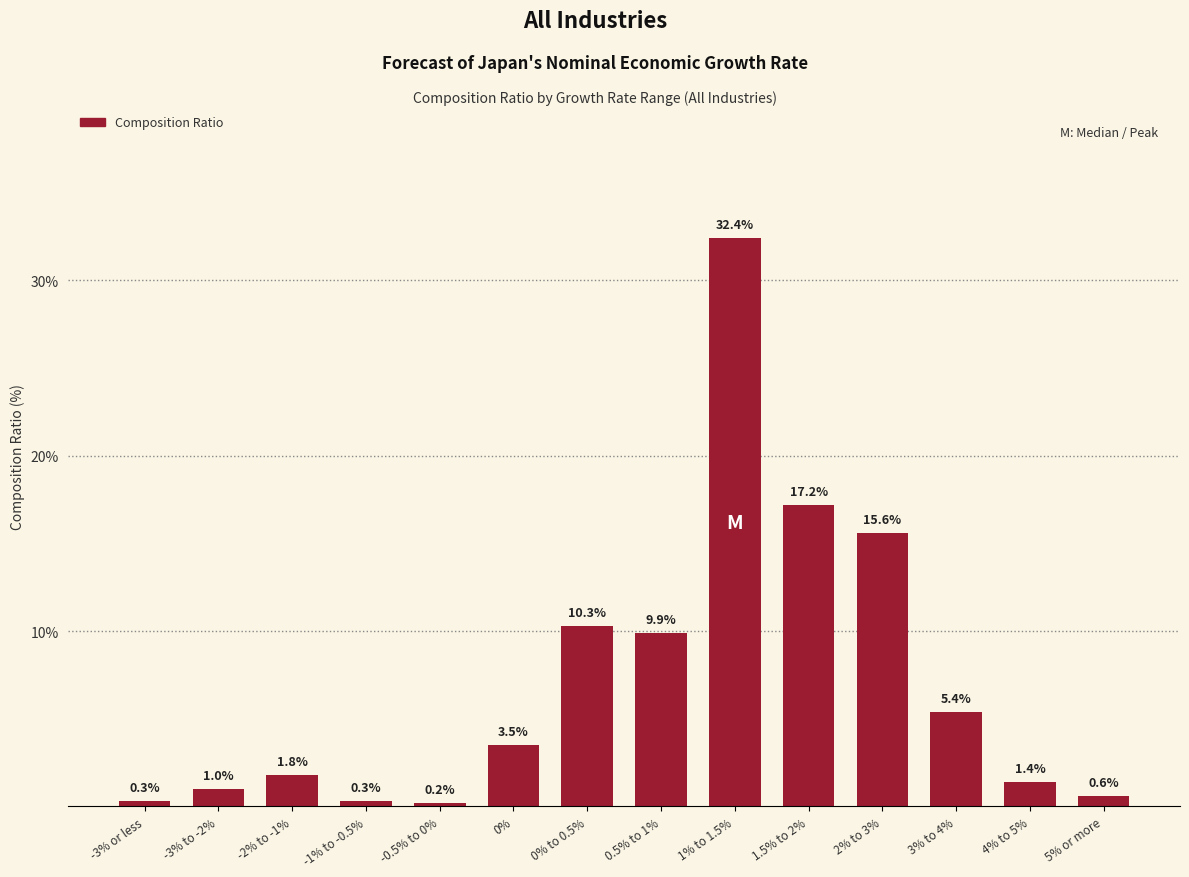

What is the smallest value displayed?

0.2